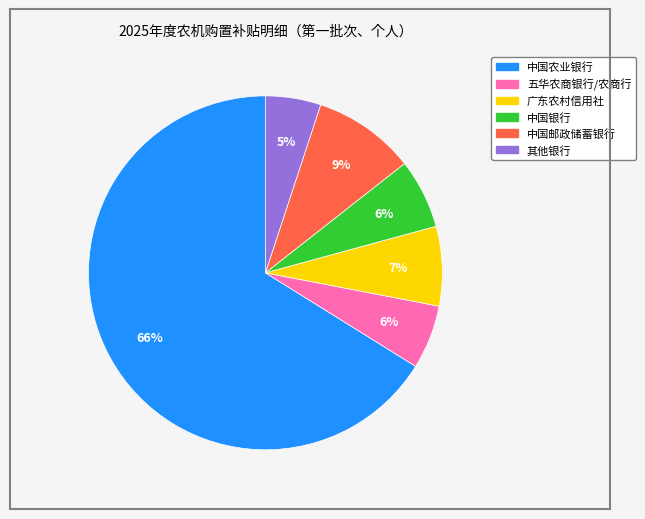

How many segments does this pie chart have?

6